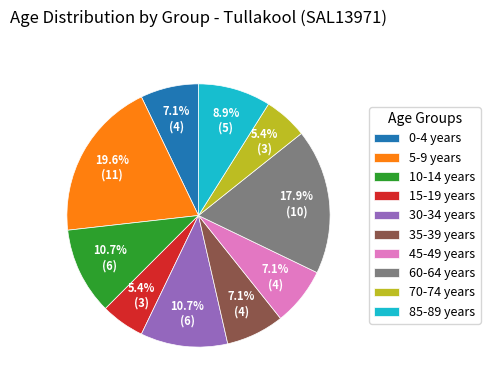

Is there any slice that represents more than half of the pie?

No